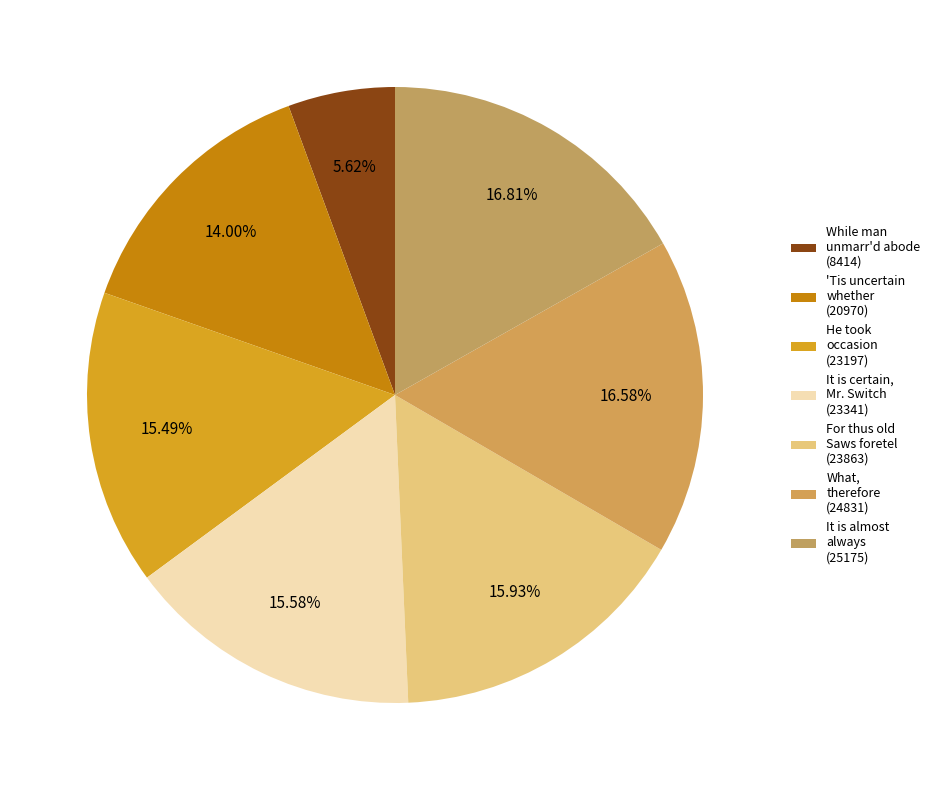

Which category has the smallest portion of the pie?

While man unmarr'd abode